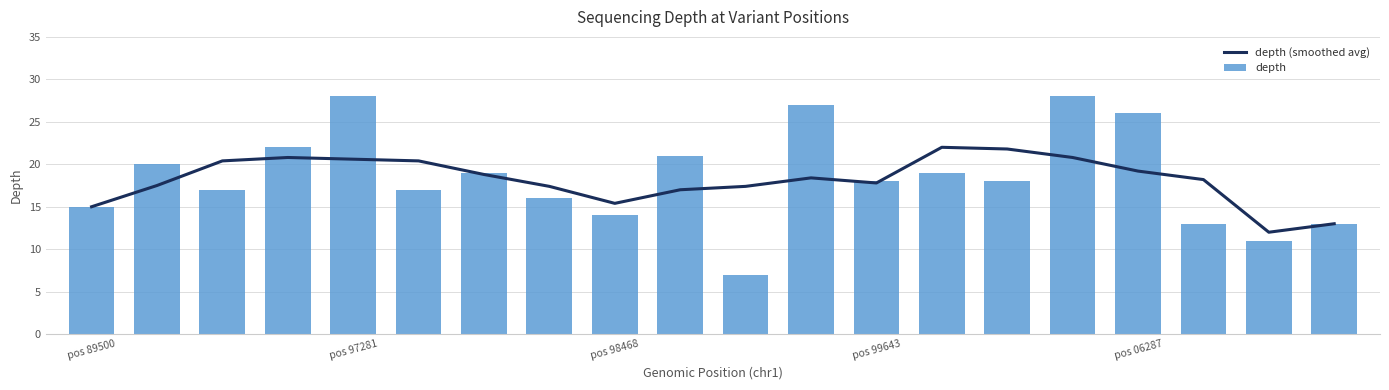

What is the average value of the depth series?

18.4